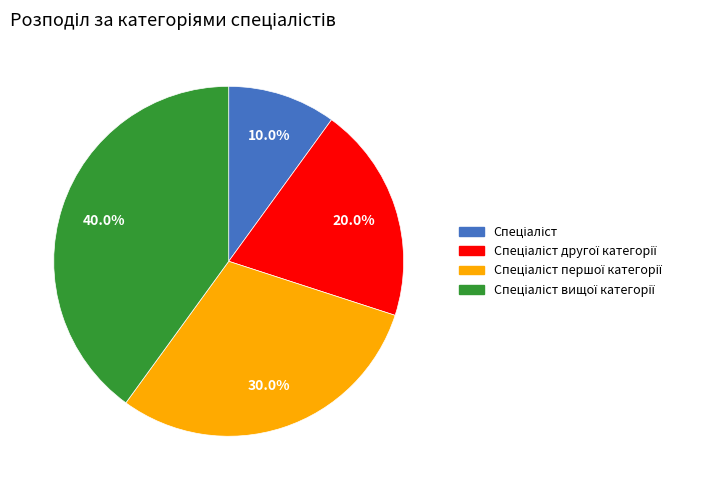

Does any single category account for the majority?

No